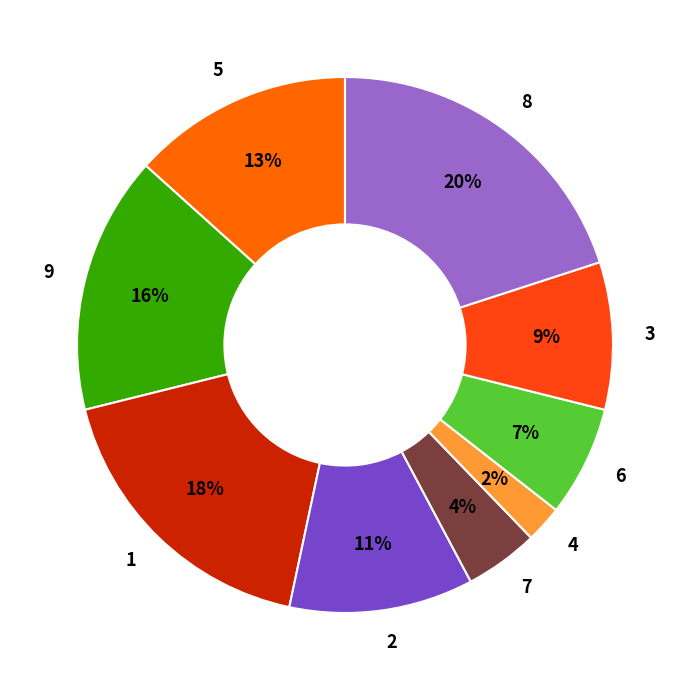

Do 2 and 6 together represent more than half of the pie?

No